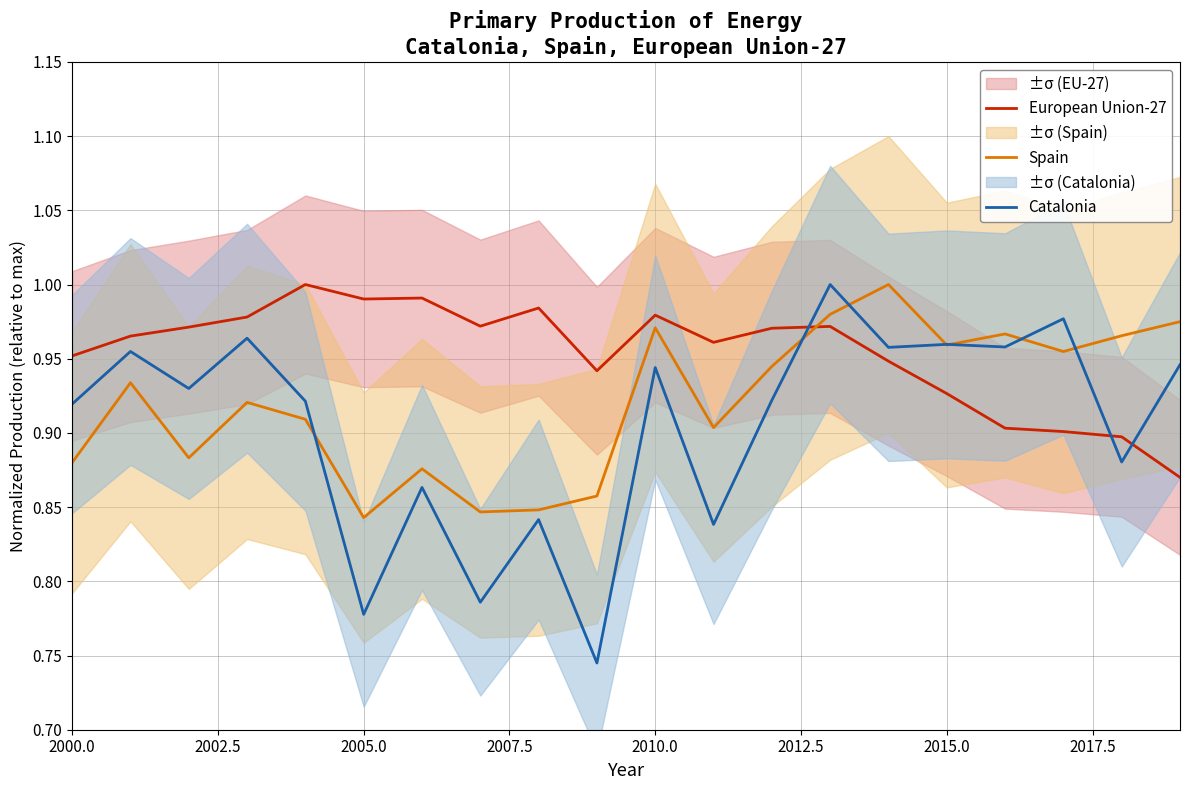

True or false: European Union-27 and Spain cross at least once.

True